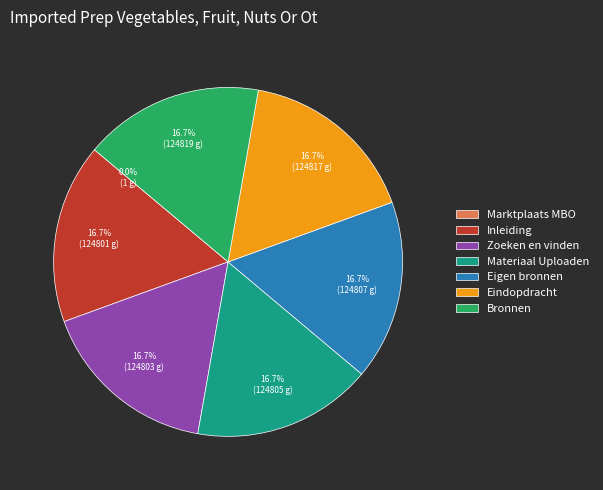

Do Inleiding and Eigen bronnen together represent more than half of the pie?

No